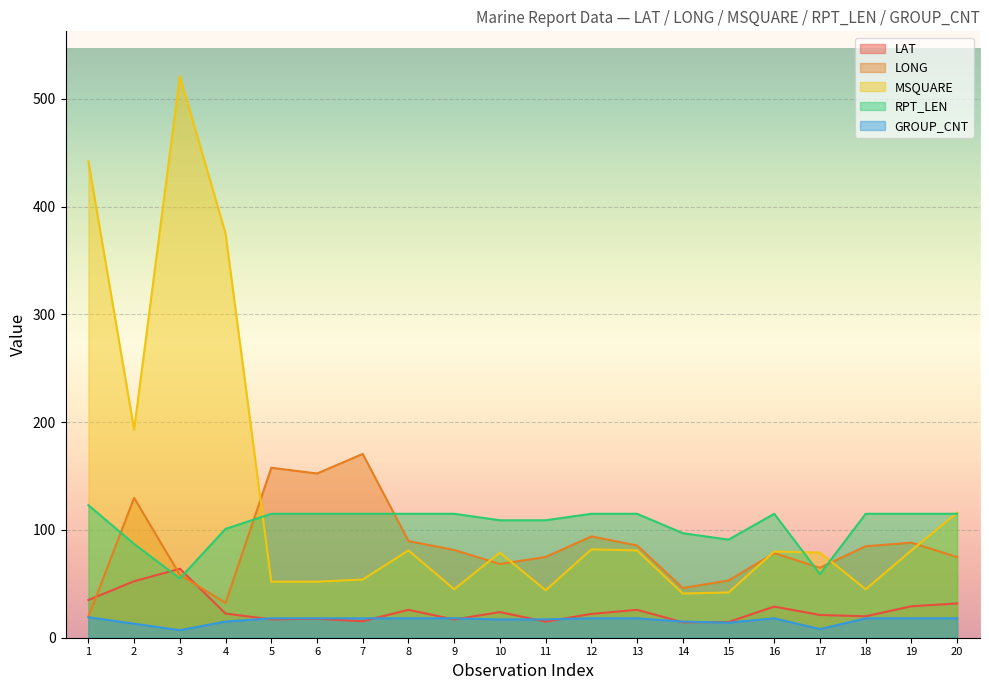

What is the sum of all LONG values?

1705.0